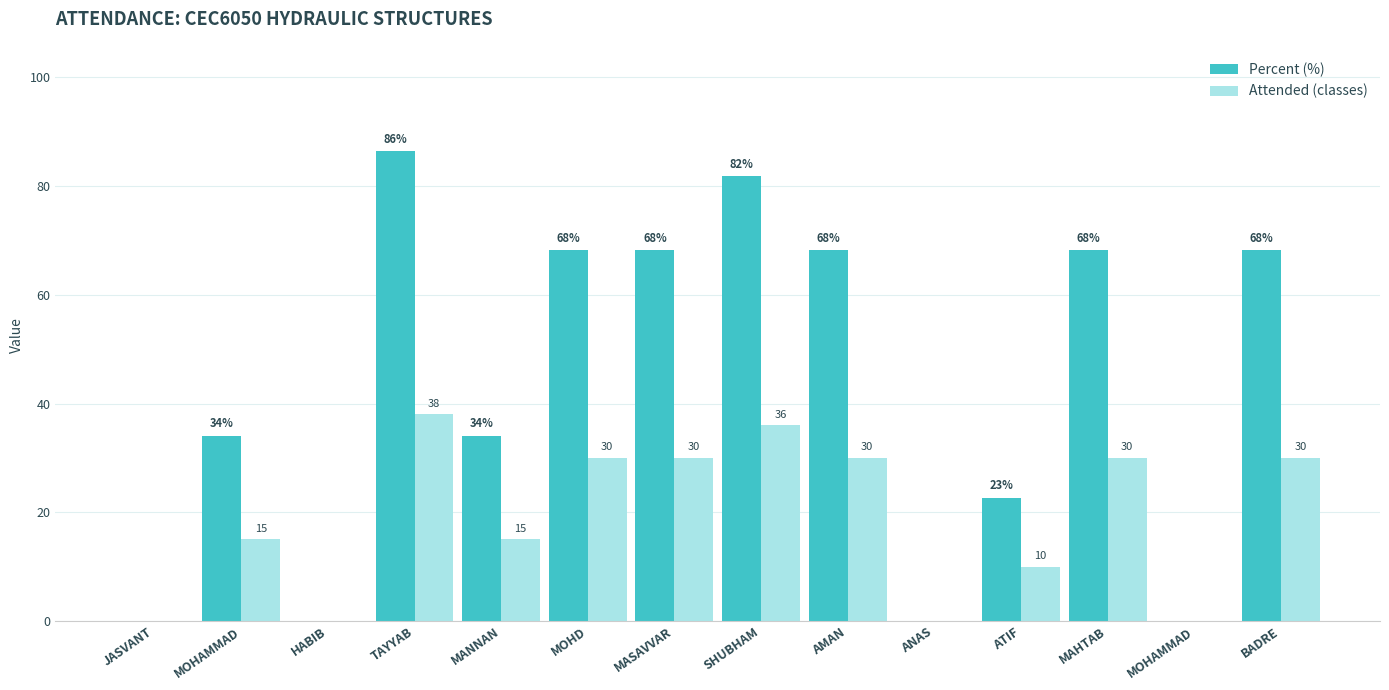

Reading left to right, transcribe all the data shown in this chart.

Percent (%): JASVANT=0.0	MOHAMMAD=34.1	HABIB=0.0	TAYYAB=86.4	MANNAN=34.1	MOHD=68.2	MASAVVAR=68.2	SHUBHAM=81.8	AMAN=68.2	ANAS=0.0	ATIF=22.7	MAHTAB=68.2	MOHAMMAD=0.0	BADRE=68.2
Attended (classes): JASVANT=0.0	MOHAMMAD=15.0	HABIB=0.0	TAYYAB=38.0	MANNAN=15.0	MOHD=30.0	MASAVVAR=30.0	SHUBHAM=36.0	AMAN=30.0	ANAS=0.0	ATIF=10.0	MAHTAB=30.0	MOHAMMAD=0.0	BADRE=30.0